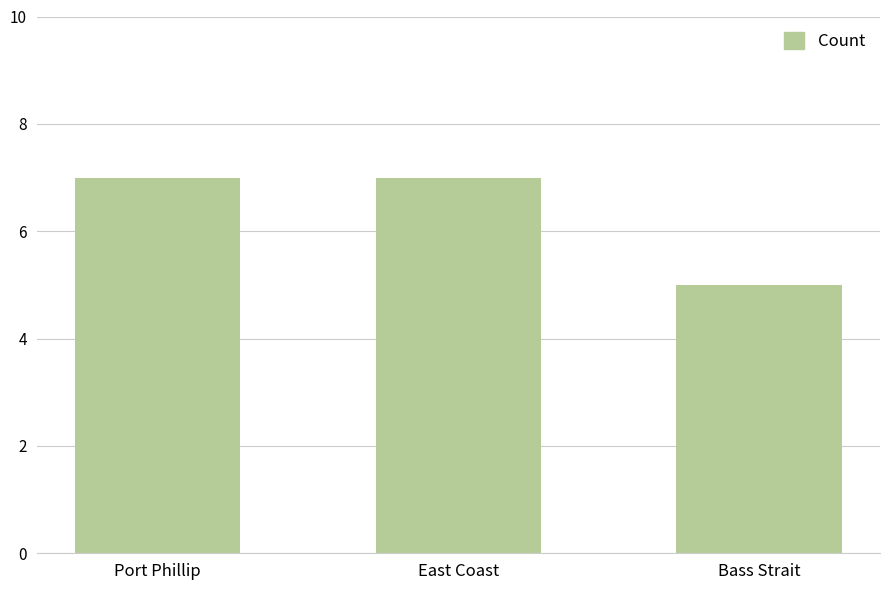

What is the smallest value displayed?

5